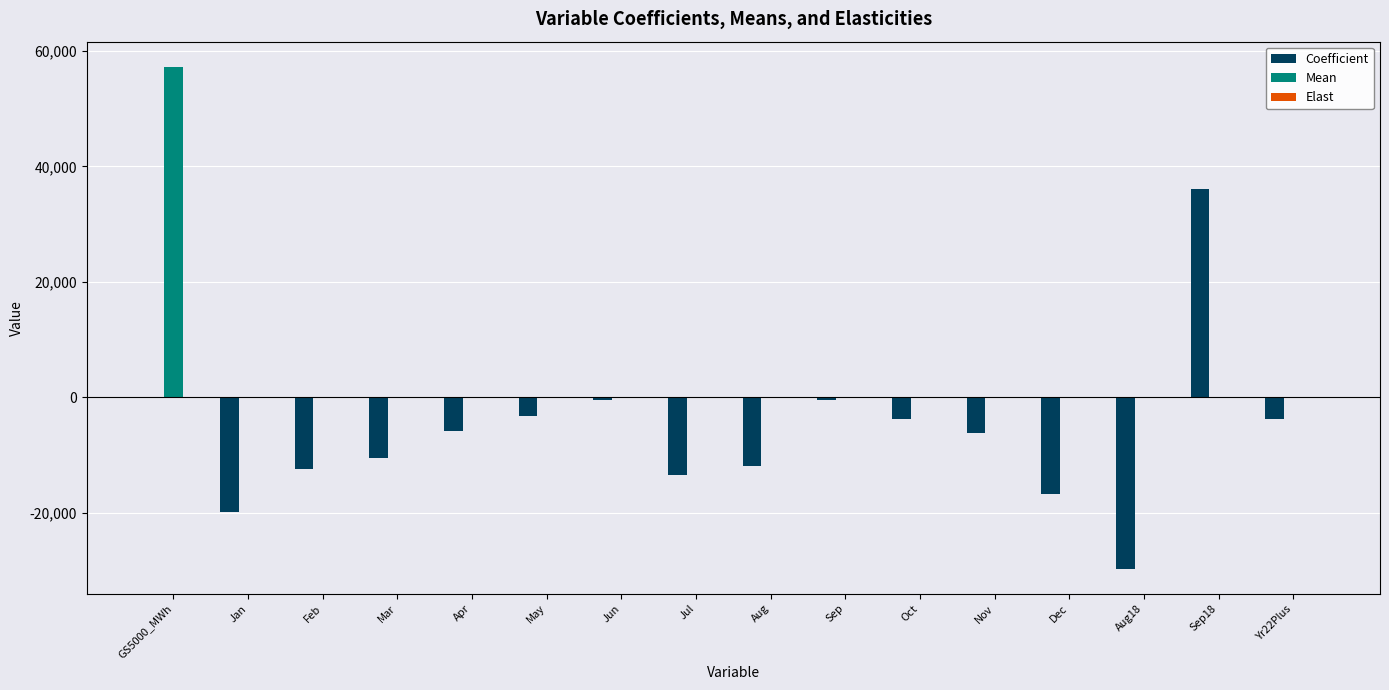

At which category is the sum across all series the highest?

GS5000_MWh